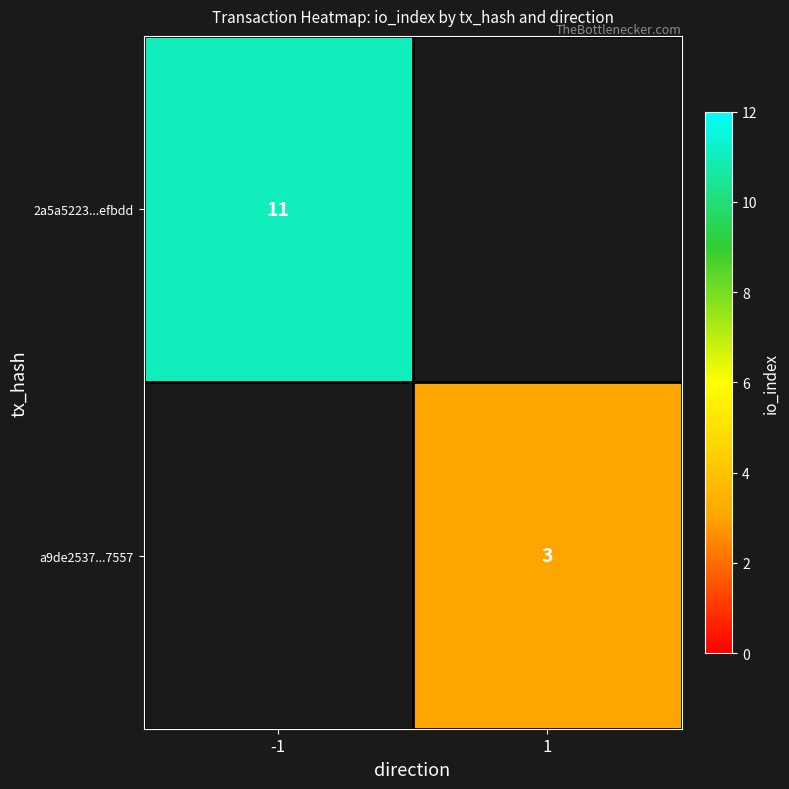

Is it true that a9de2537...7557 equals 3 at 1?

True